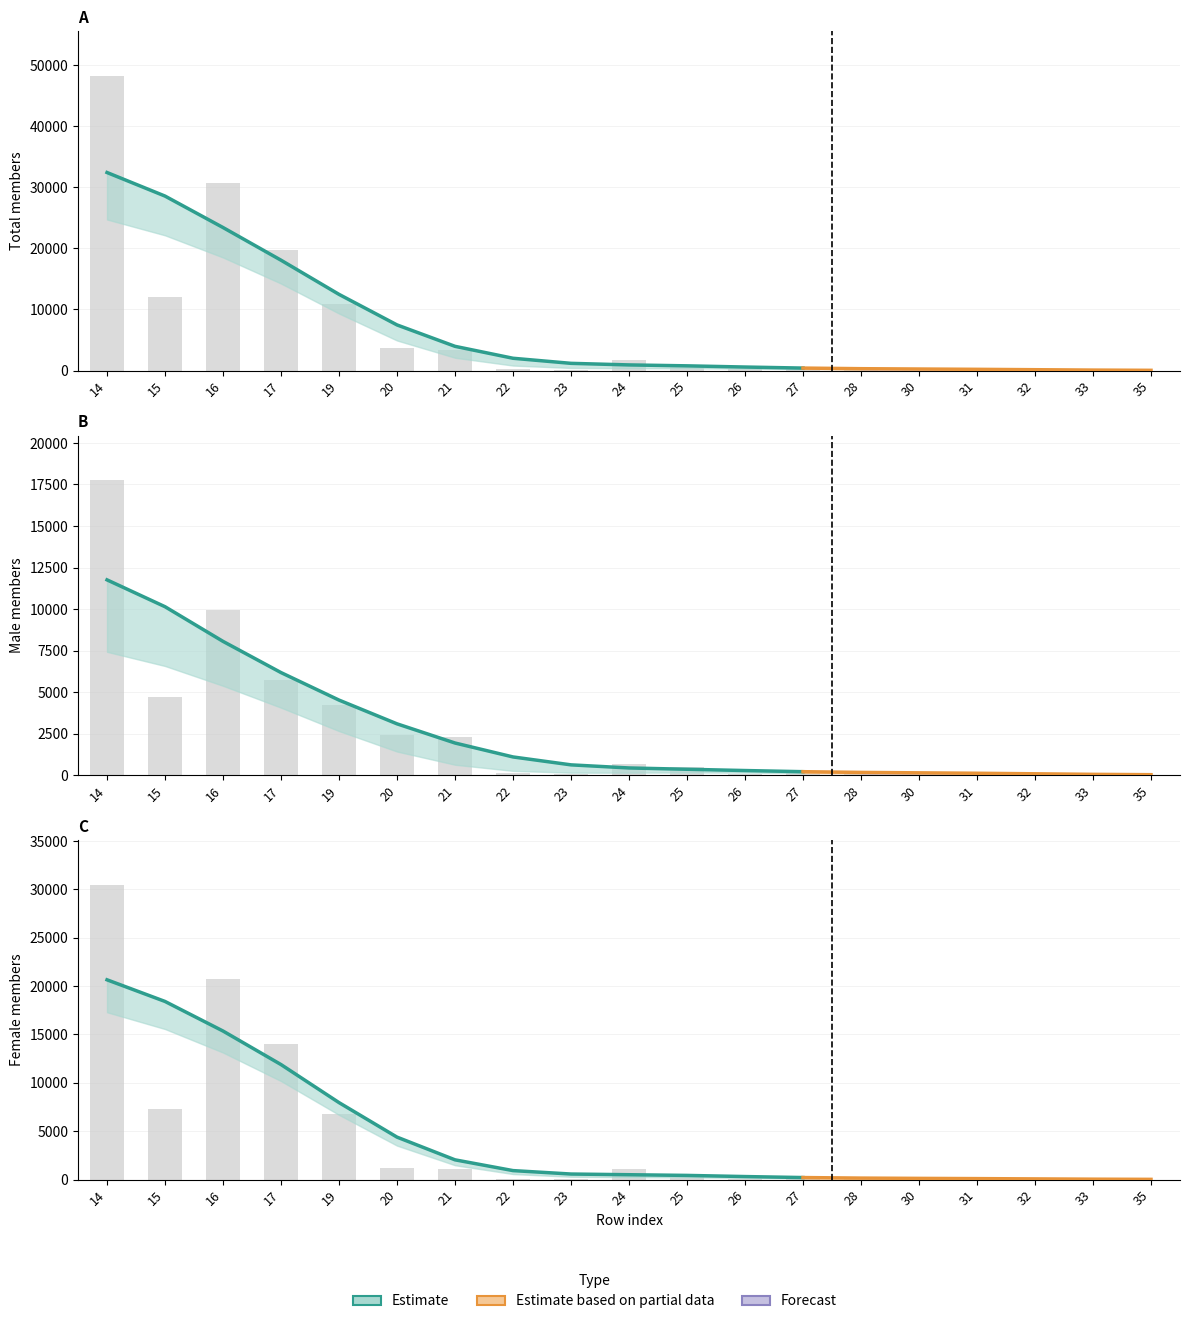

Does the chart contain stacked bars?

No